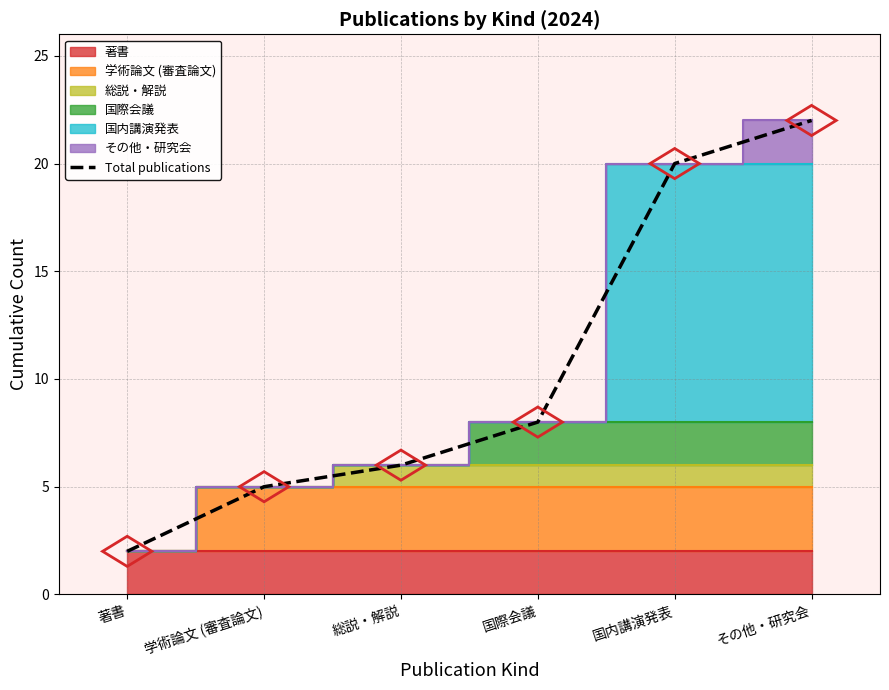

How many data points are above 8?

2